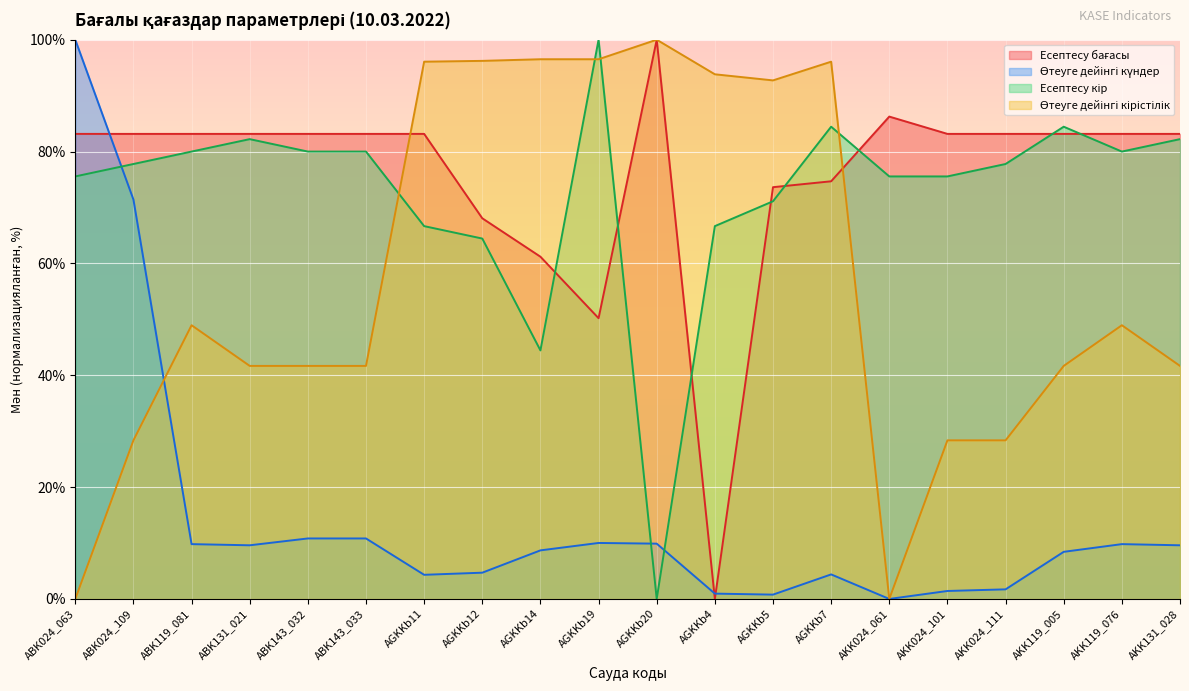

What is the sum of the Есептесу кір values at AGKKb4 and AGKKb7?

151.1